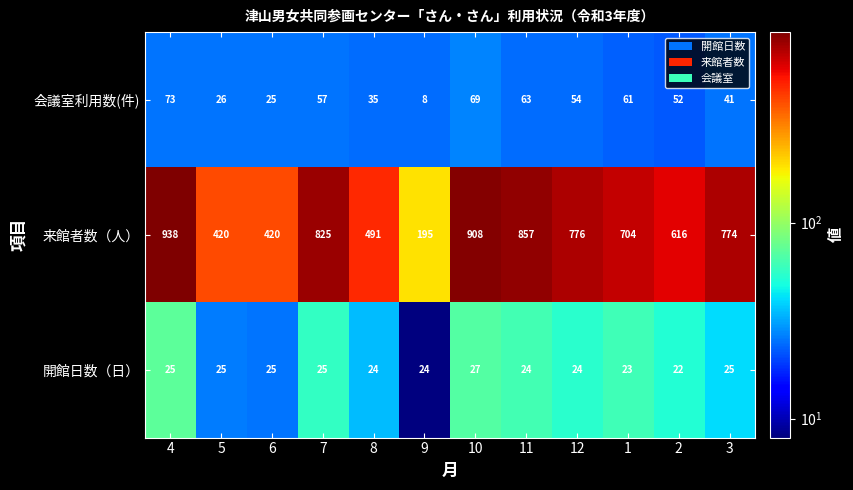

At how many categories does at least one series exceed 218?

11